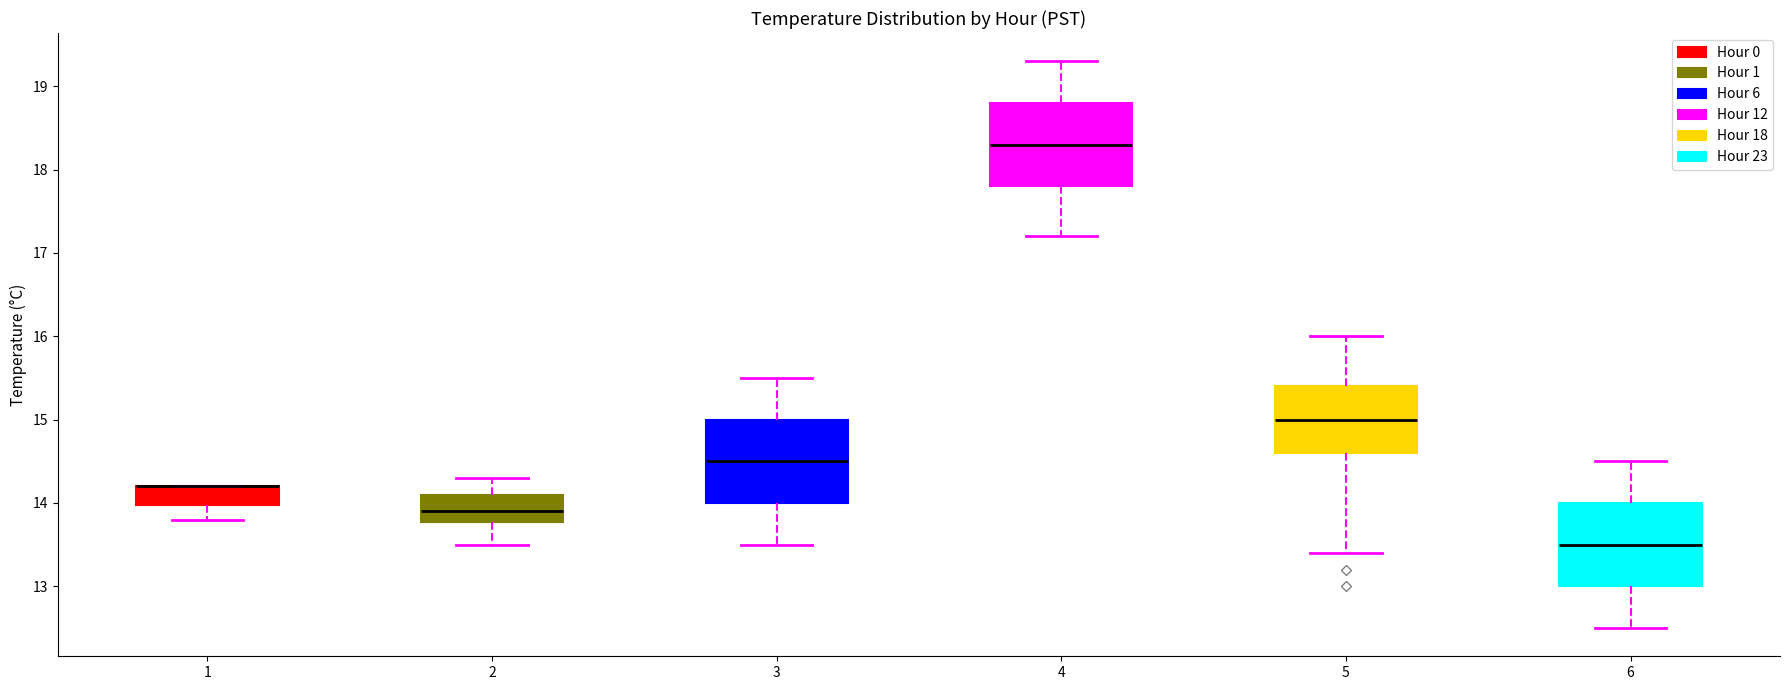

Where is the upper edge of the box at x = 2 on the y-axis? The values are not printed on the chart, so give them approximately, as read against the axis.

14.1